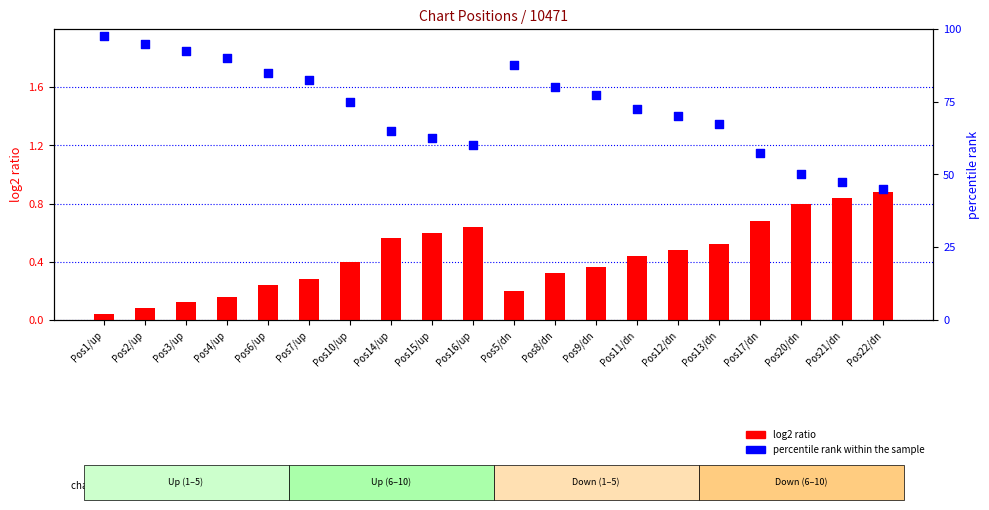

Which series has the largest Y range (max minus min)?

percentile rank within the sample